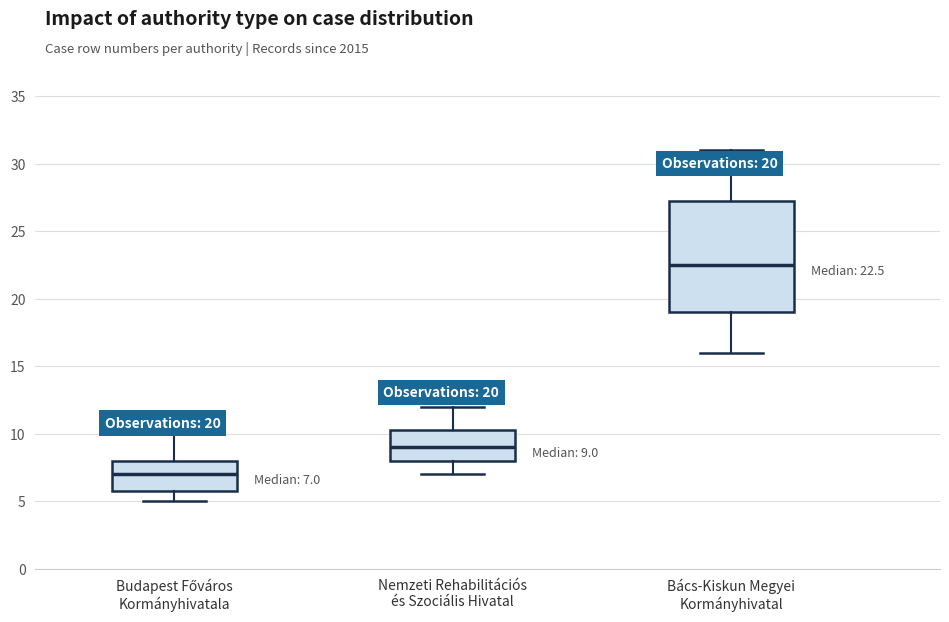

Which box has the lowest median line?

Budapest Főváros Kormányhivatala